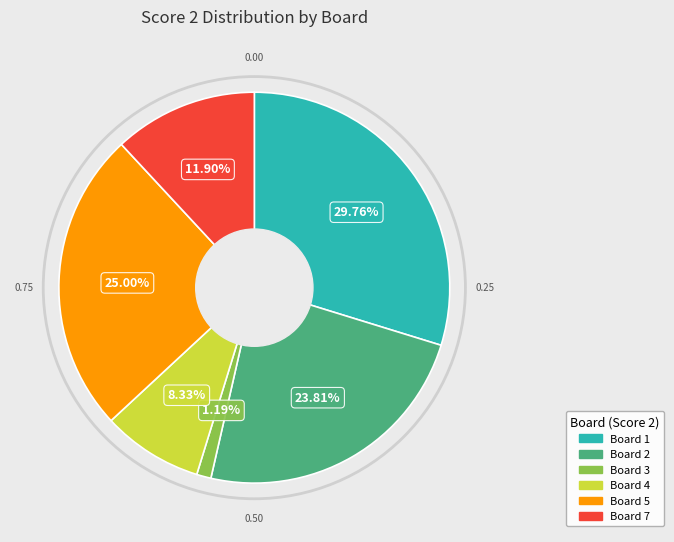

Does any single category account for the majority?

No